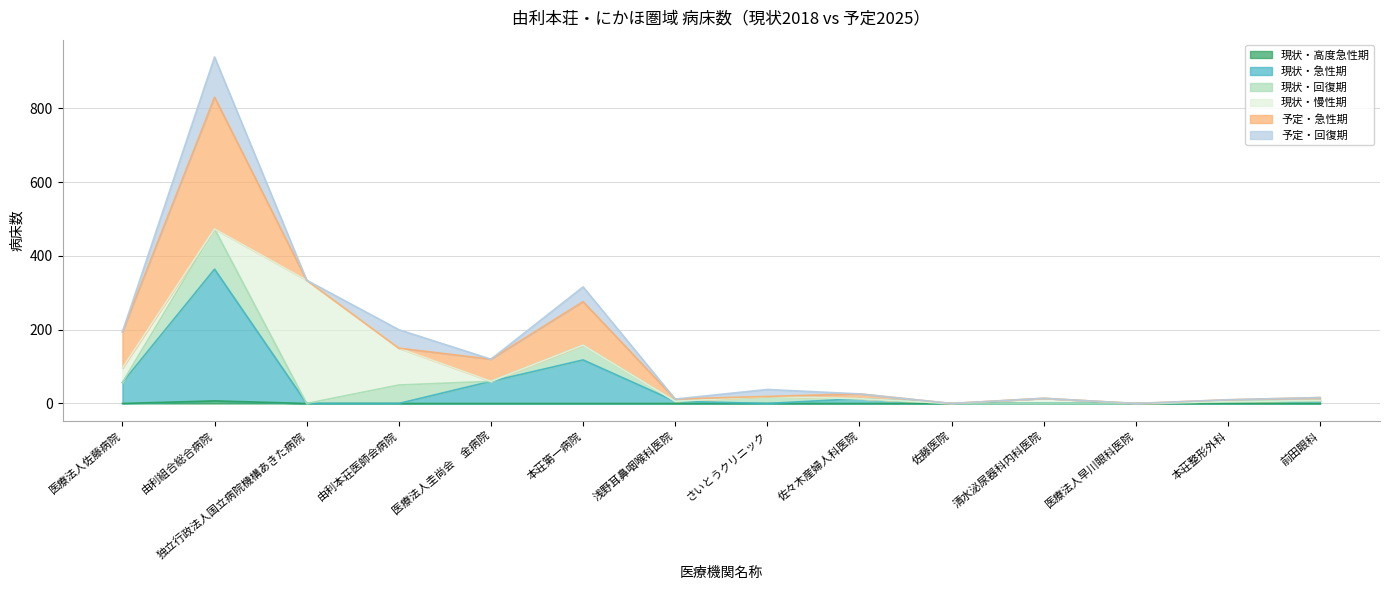

Which series has the largest range (max minus min)?

予定・急性期